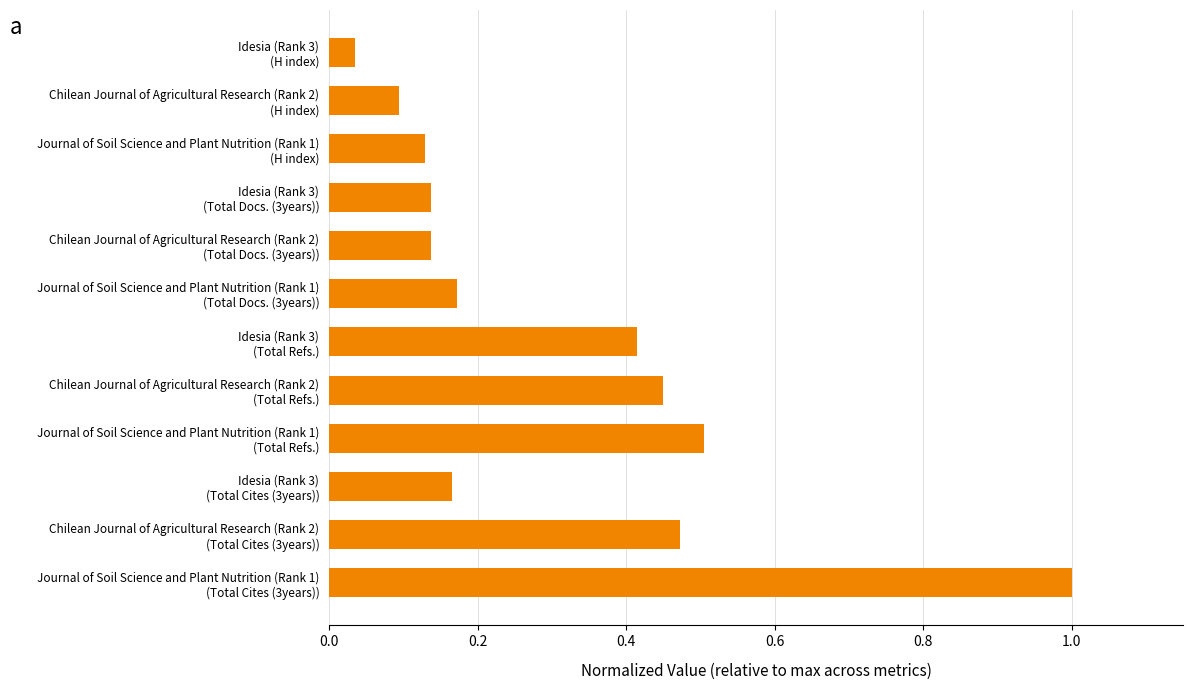

What is the average value?

0.3